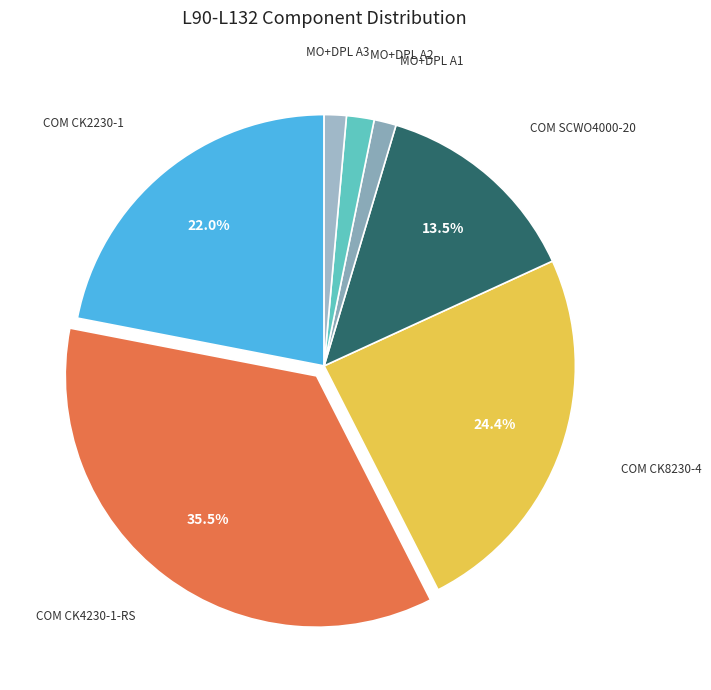

How many slices are in this pie chart?

7